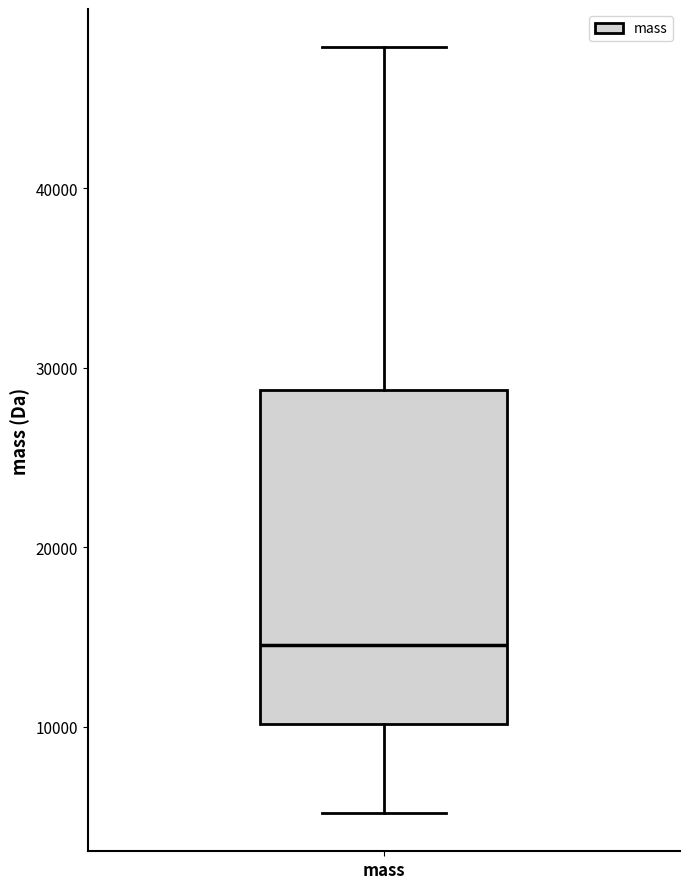

Transcribe this box plot: give where the median line is, the range the box spans, and where the two whiskers end, as read against the y-axis. The values are not printed on the chart, so give them approximately, as read against the axis.

median 15000, box 10000 to 29000, whiskers 5000 to 48000